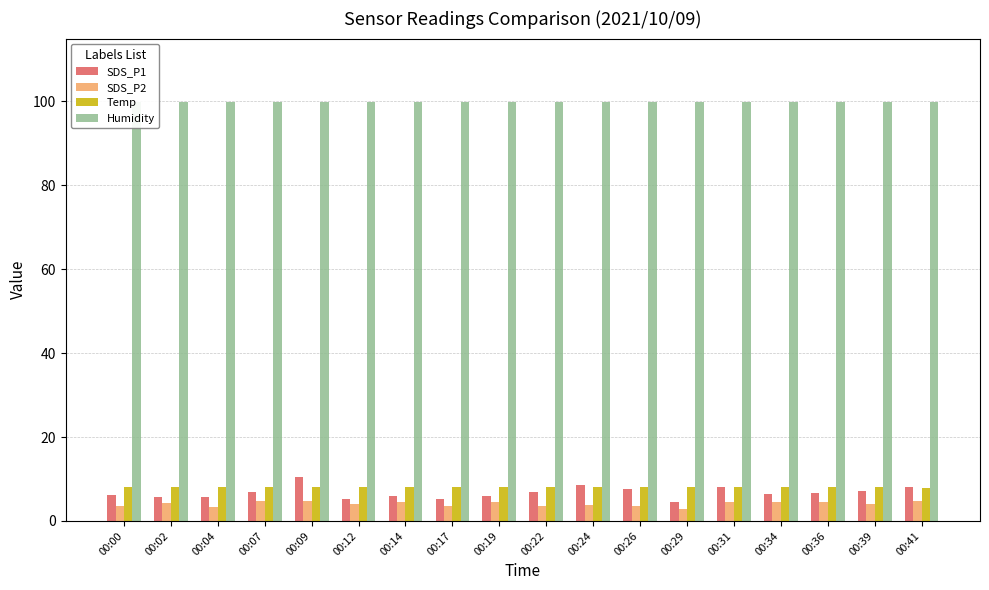

Which series has the largest range (max minus min)?

SDS_P1